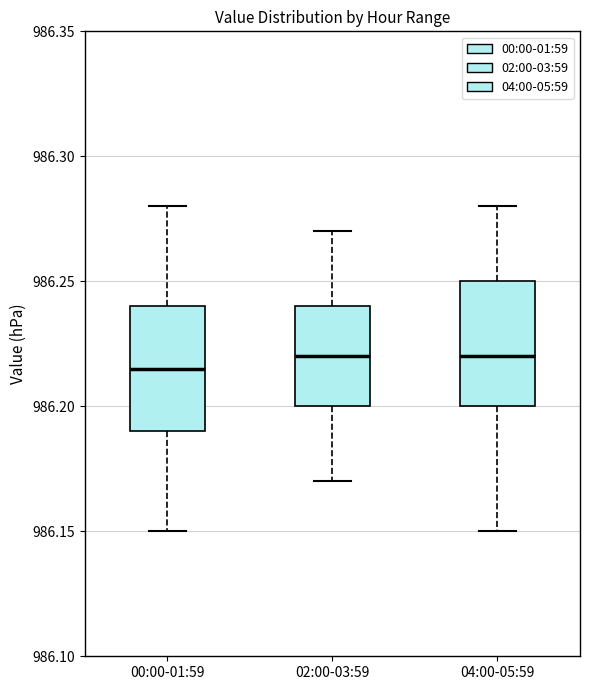

Reading left to right, transcribe this box plot: for each box, give where its median line is, the range the box spans, and where its two whiskers end, as read against the y-axis. The values are not printed on the chart, so give them approximately, as read against the axis.

00:00-01:59: median 986.215, box 986.190 to 986.240, whiskers 986.150 to 986.280
02:00-03:59: median 986.220, box 986.200 to 986.240, whiskers 986.170 to 986.270
04:00-05:59: median 986.220, box 986.200 to 986.250, whiskers 986.150 to 986.280